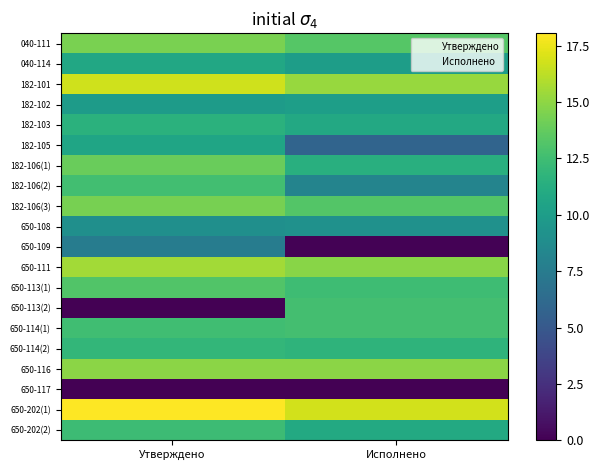

What is the greatest value displayed?

18.1